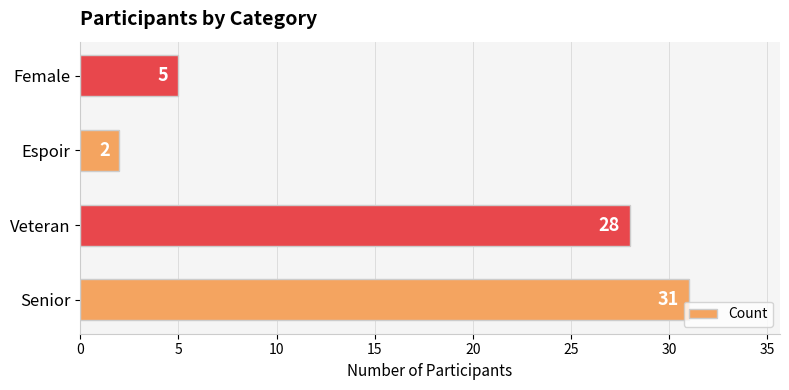

At which label is the value closest to 16?

Female